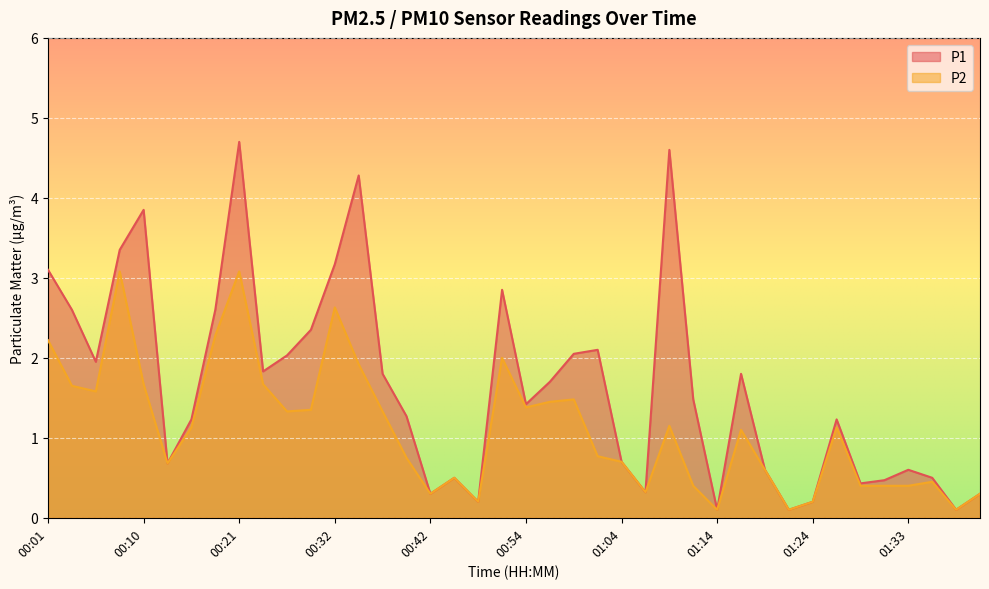

List the labels in order of P2 value, largest first.

00:08, 00:21, 00:32, 00:18, 00:01, 00:52, 00:34, 00:10, 00:24, 00:03, 00:06, 00:59, 00:57, 00:54, 00:29, 00:26, 00:37, 01:09, 00:16, 01:26, 01:16, 01:02, 00:39, 01:04, 00:13, 01:19, 00:47, 01:36, 01:11, 01:28, 01:31, 01:33, 01:07, 00:42, 01:41, 00:49, 01:24, 01:14, 01:21, 01:38